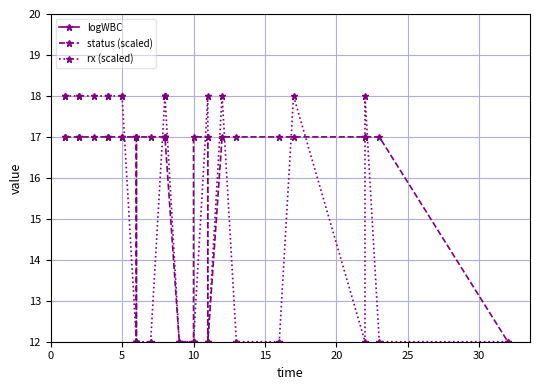

True or false: status (scaled) has more than 0 interior local peaks.

False